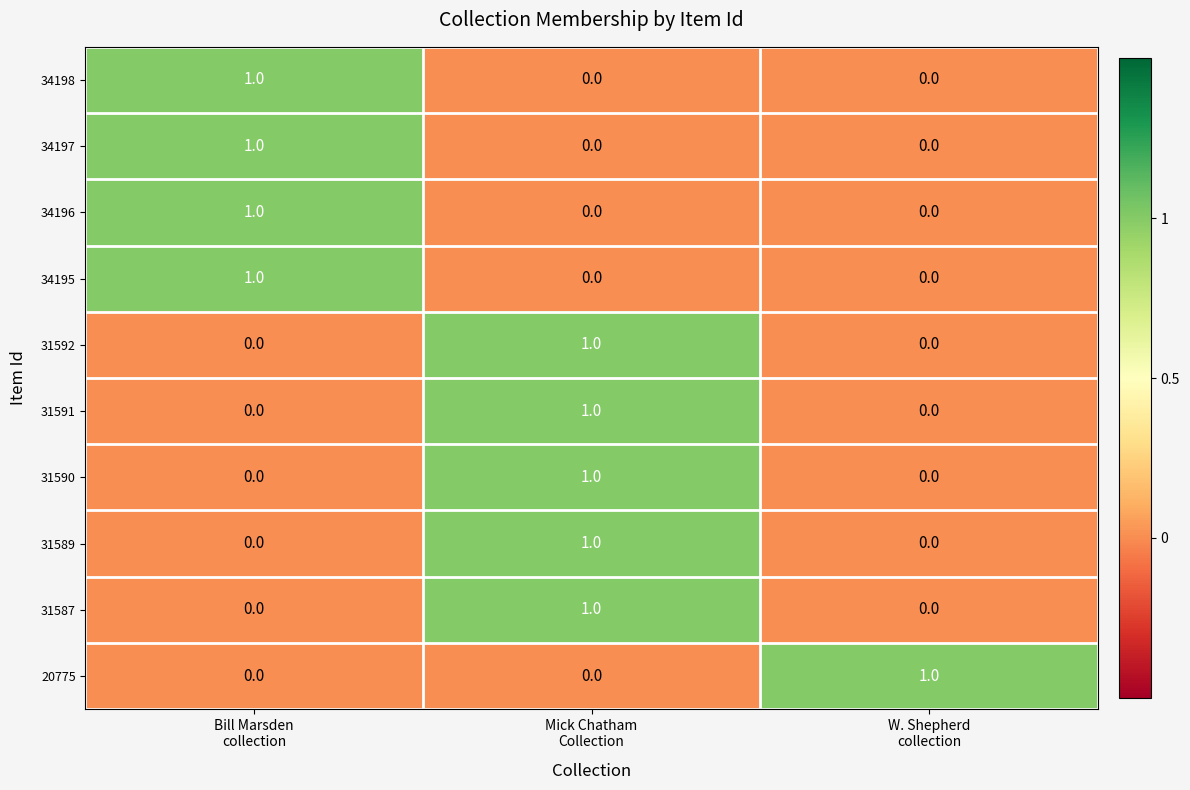

At how many categories does at least one series exceed 0?

3